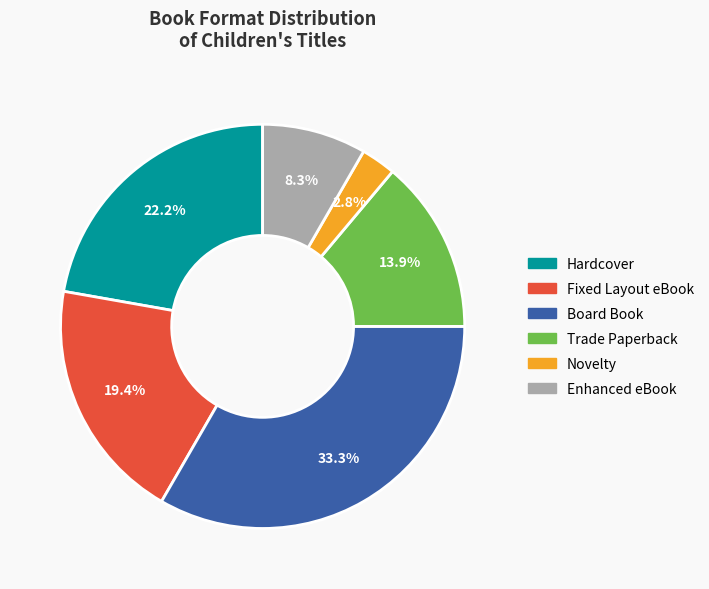

What percentage do Hardcover and Novelty together represent?

25.0%